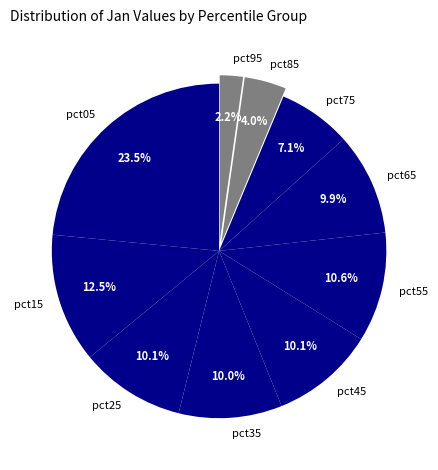

How much of the chart is everything except pct75?

92.9%